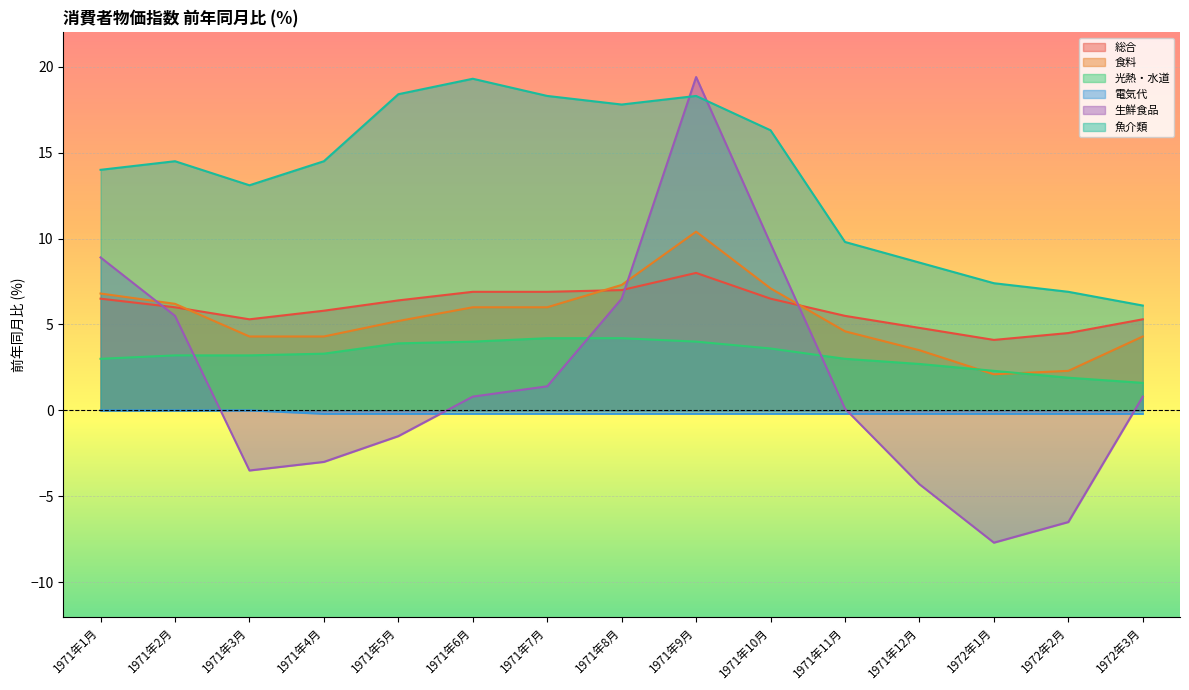

How many distinct data groups are displayed?

6